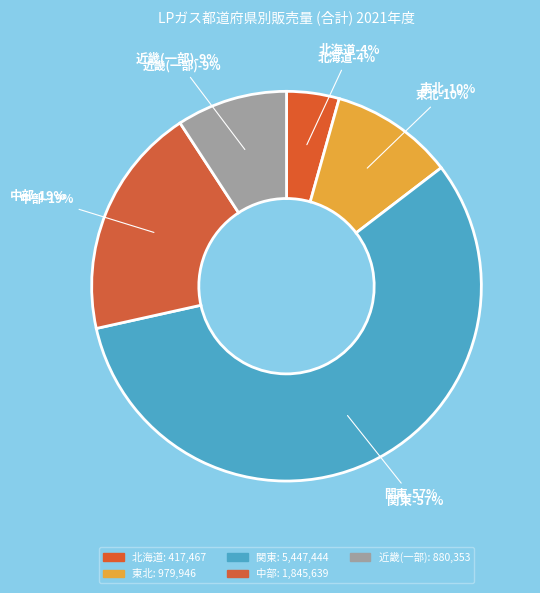

To the nearest percent, what portion does 関東 represent?

57%